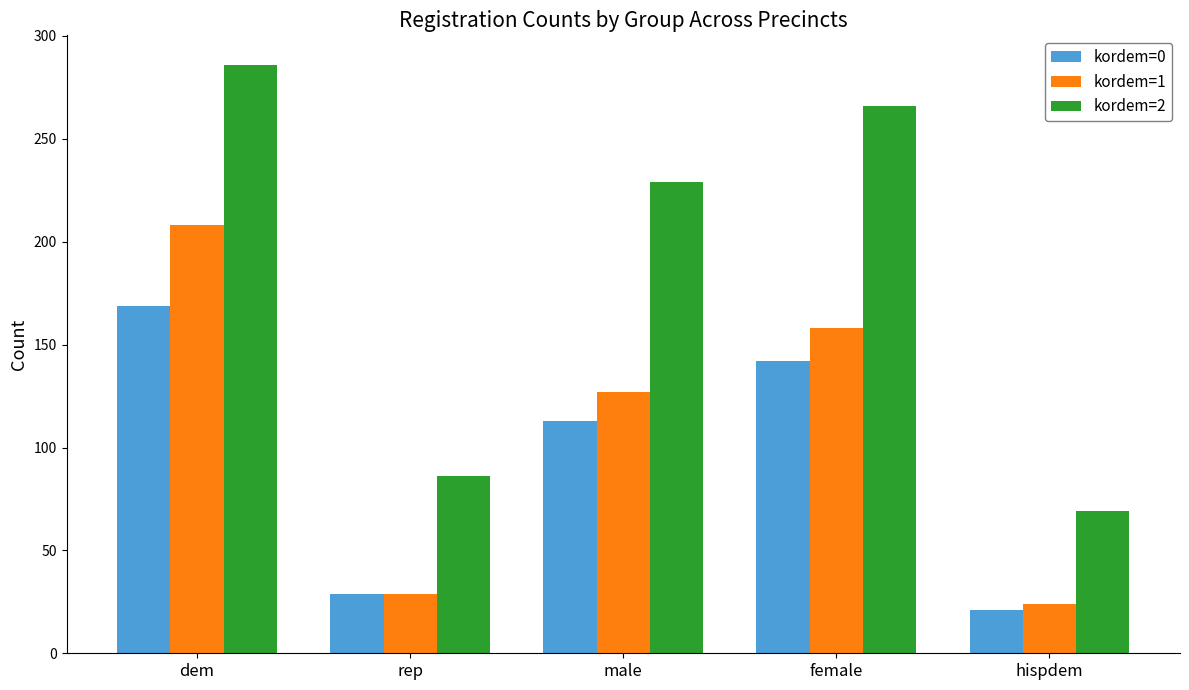

What is the value of the kordem=1 bar at the 1st from the left?

208